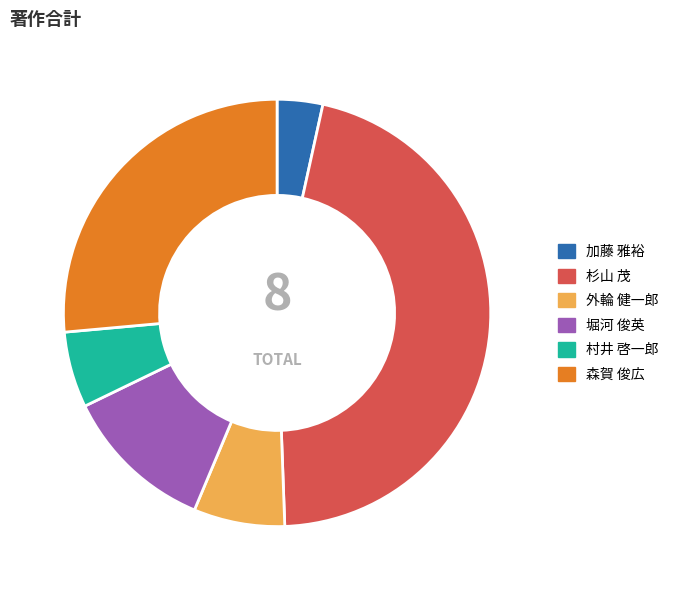

True or false: 加藤 雅裕 accounts for 3% of the total.

True